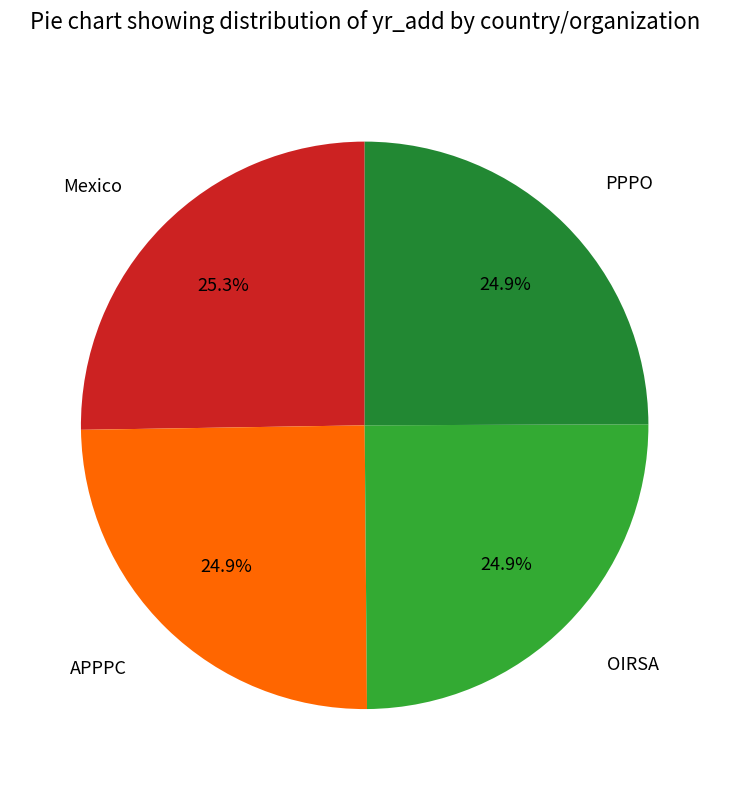

Does any single category account for the majority?

No